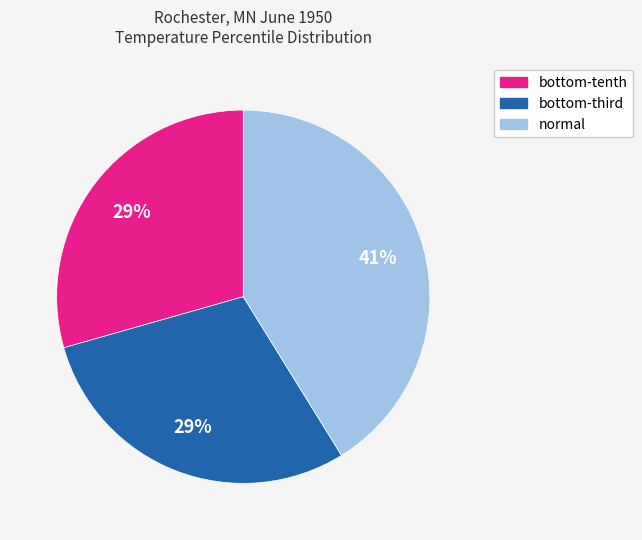

To the nearest percent, what is the difference between the largest and smallest slice percentages?

12%